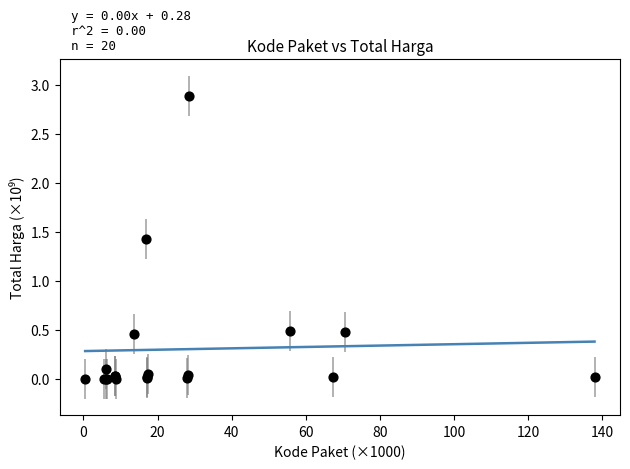

What Y value in the scatter plot is closest to 1?

1.4